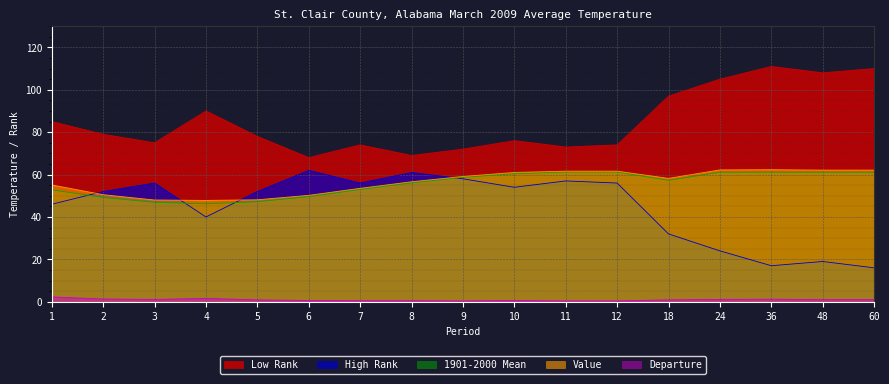

At which label does Low Rank reach its minimum?

6